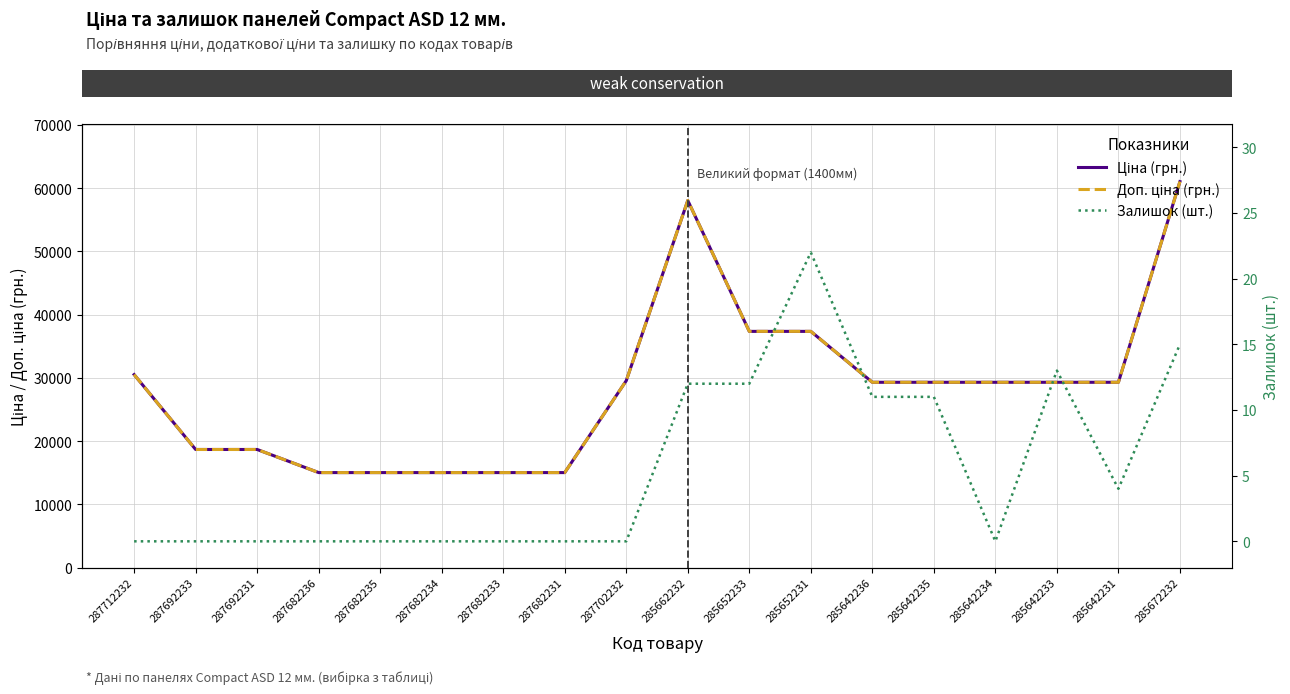

True or false: Доп. ціна (грн.) and Ціна (грн.) cross at least once.

False